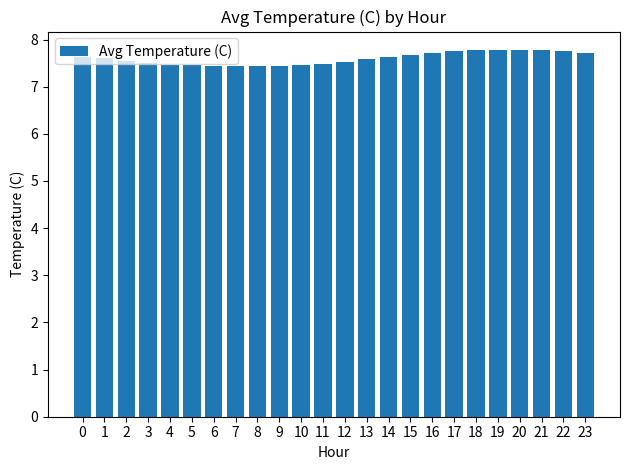

Count the number of categories in the chart.

24